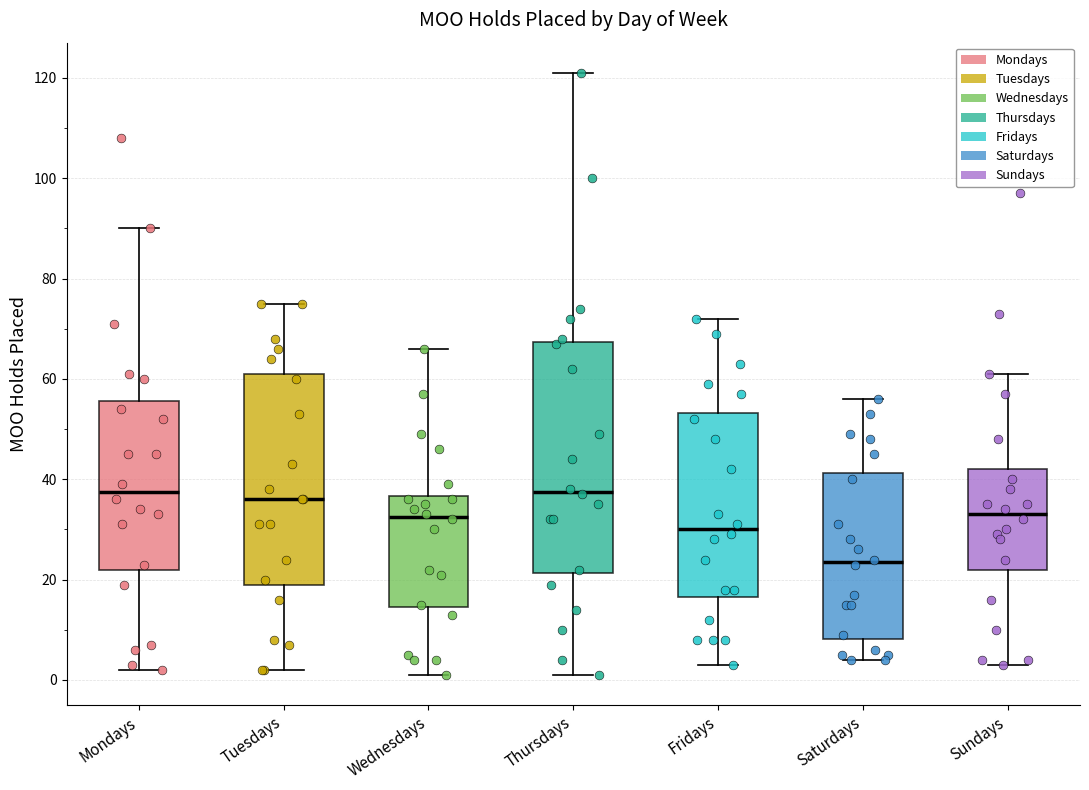

Where does the upper whisker of the box for Fridays end on the y-axis? The values are not printed on the chart, so give them approximately, as read against the axis.

72